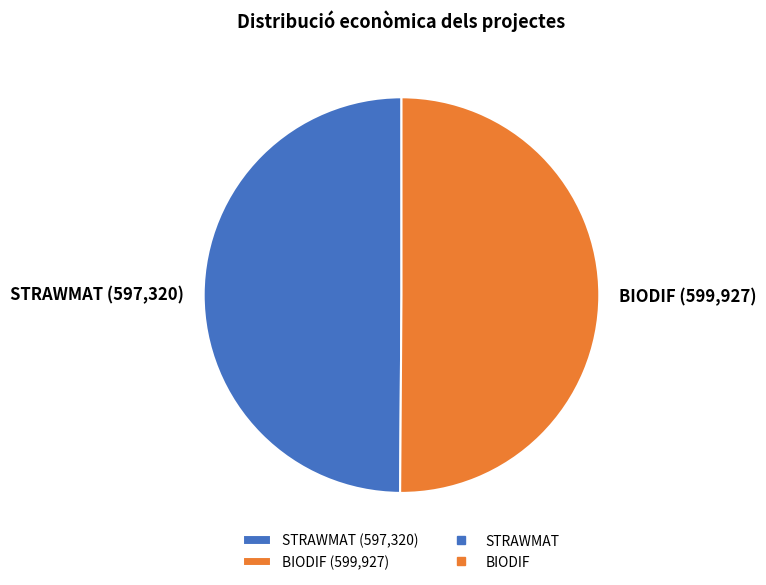

Combined, do BIODIF (599,927) and STRAWMAT (597,320) account for over 50%?

Yes